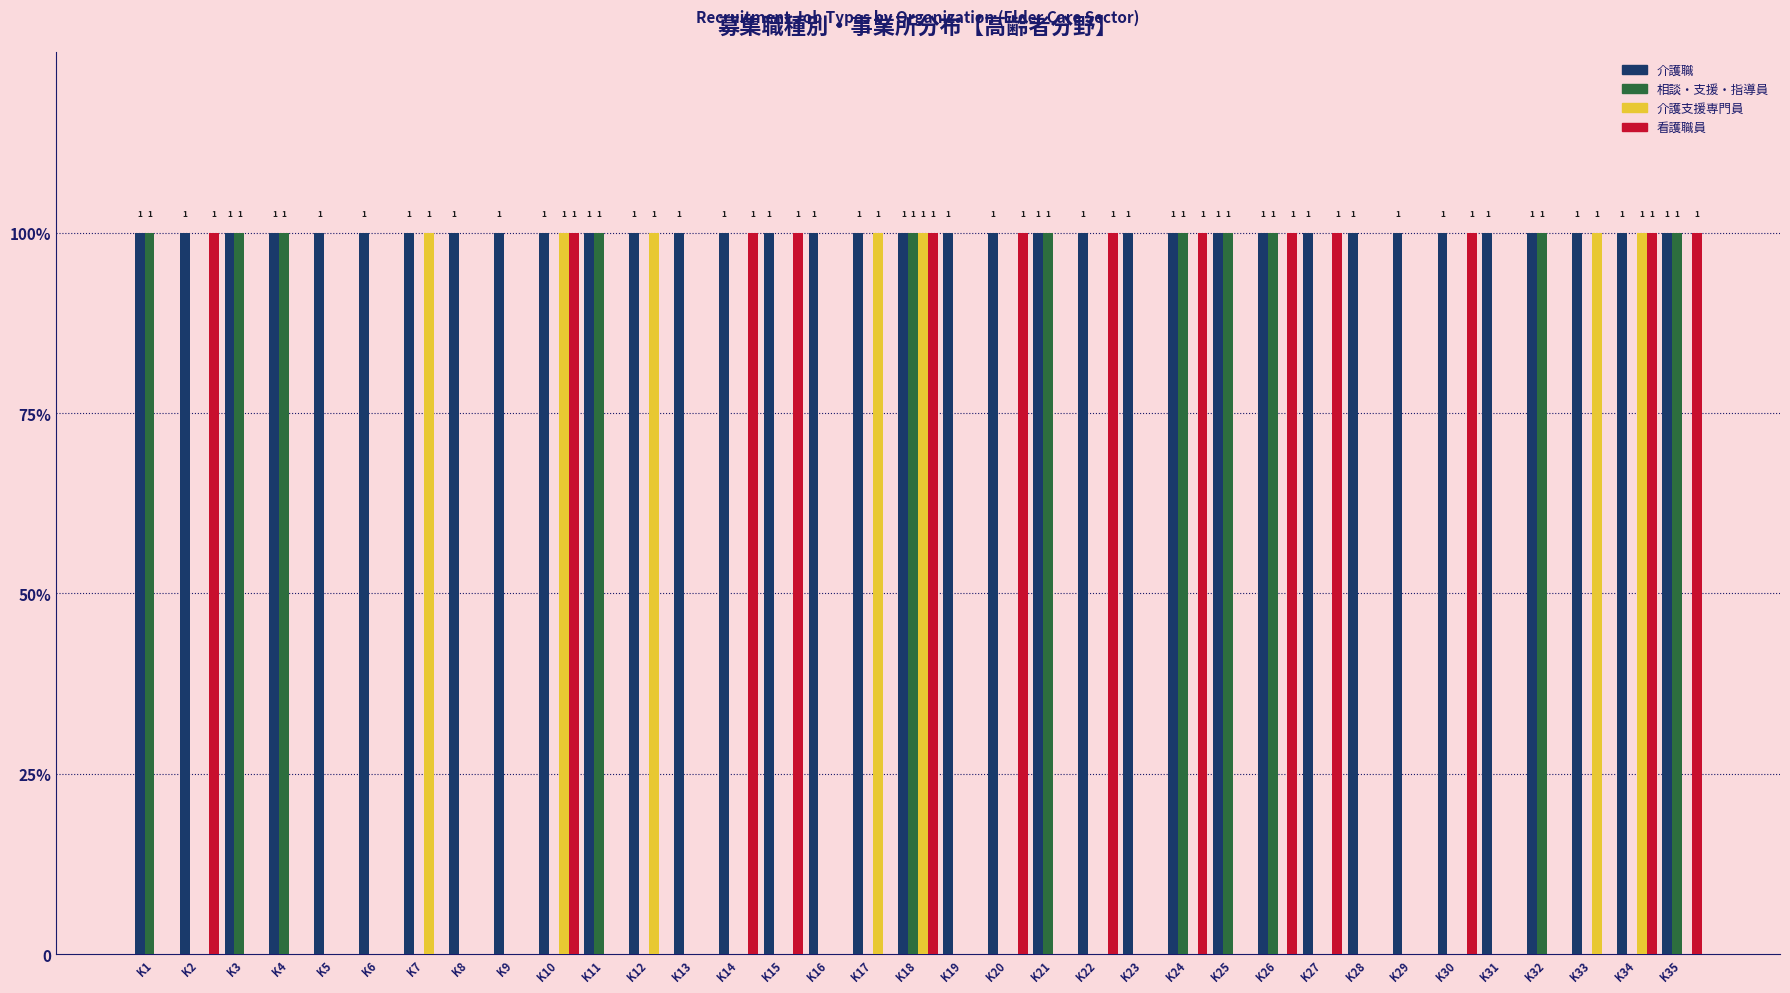

Are the bars grouped side by side (vs. stacked)?

Yes